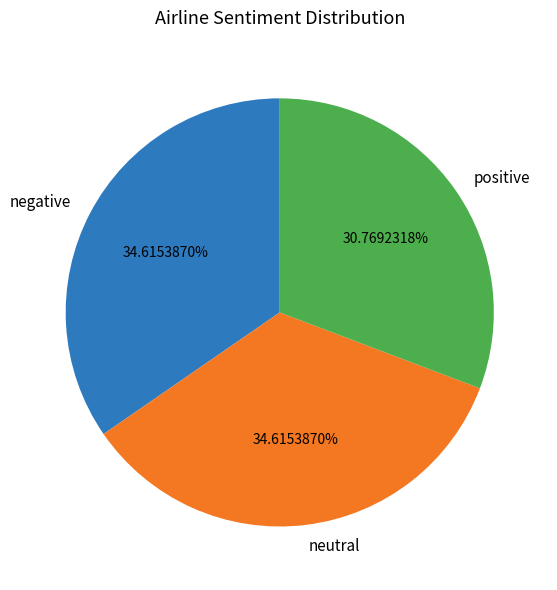

Is there a majority slice in this chart?

No